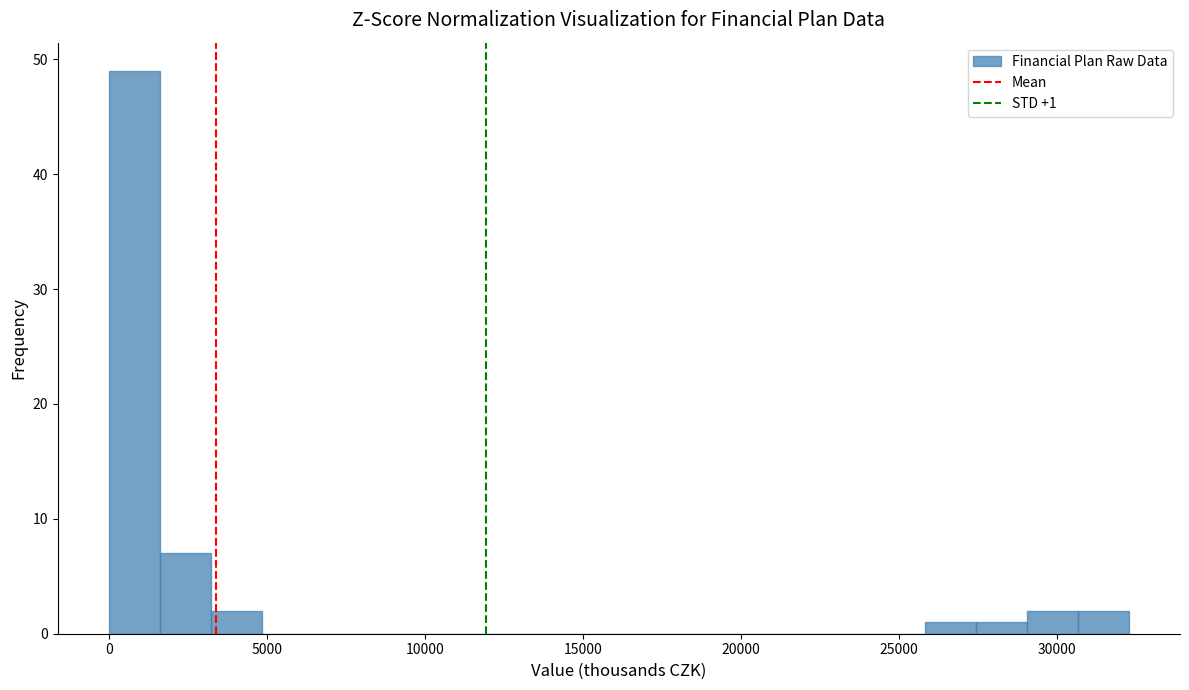

Around what value on the x-axis is the tallest bar? Give the approximate position of its centre, as read against the axis.

1000